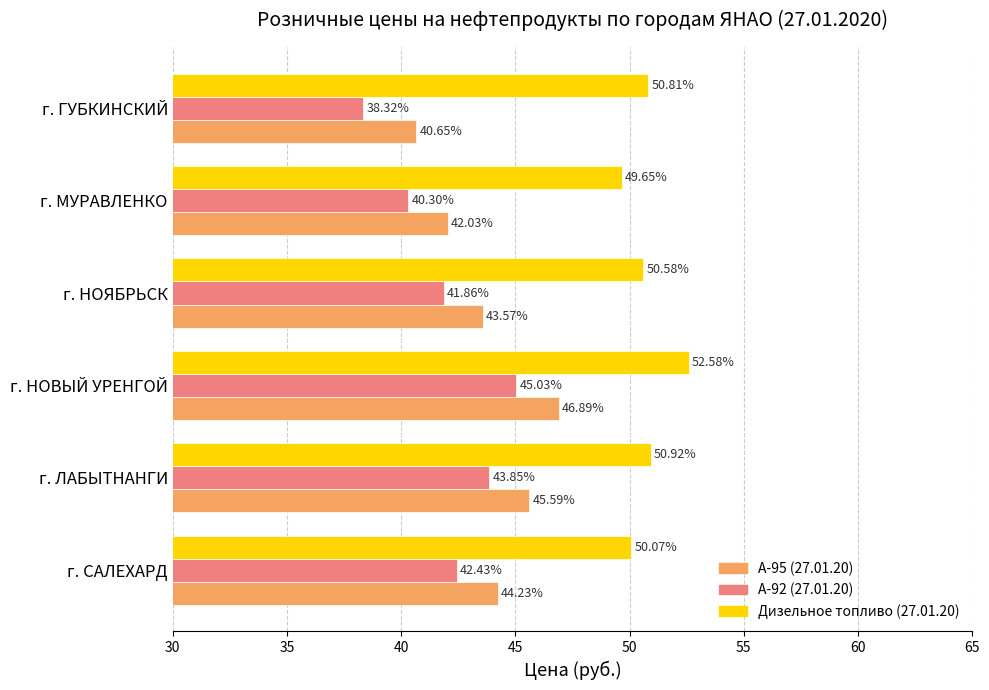

How many distinct data groups are displayed?

3